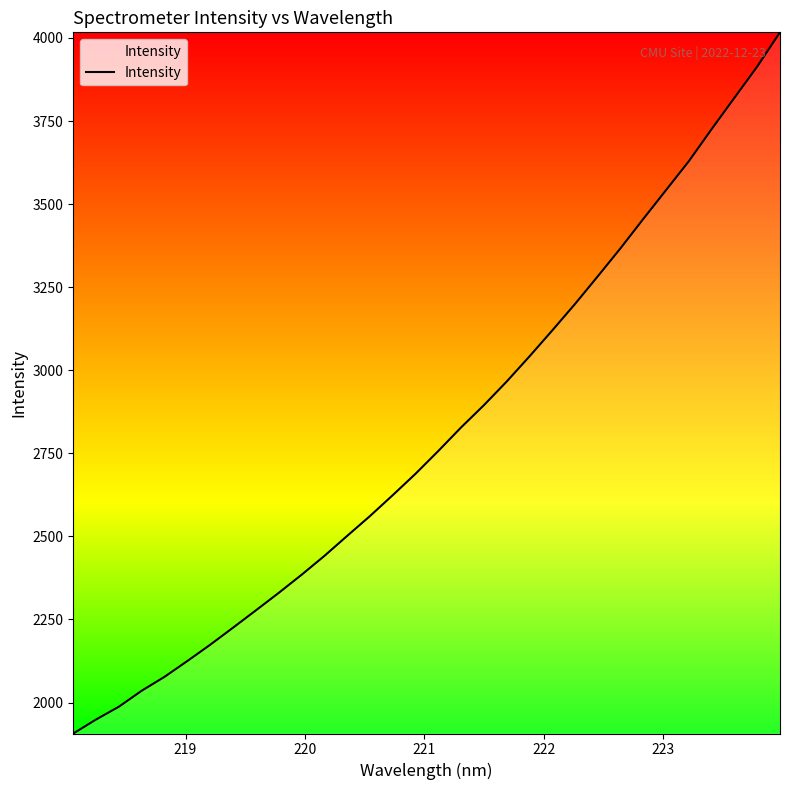

What is the difference between the maximum and minimum values?

2110.1